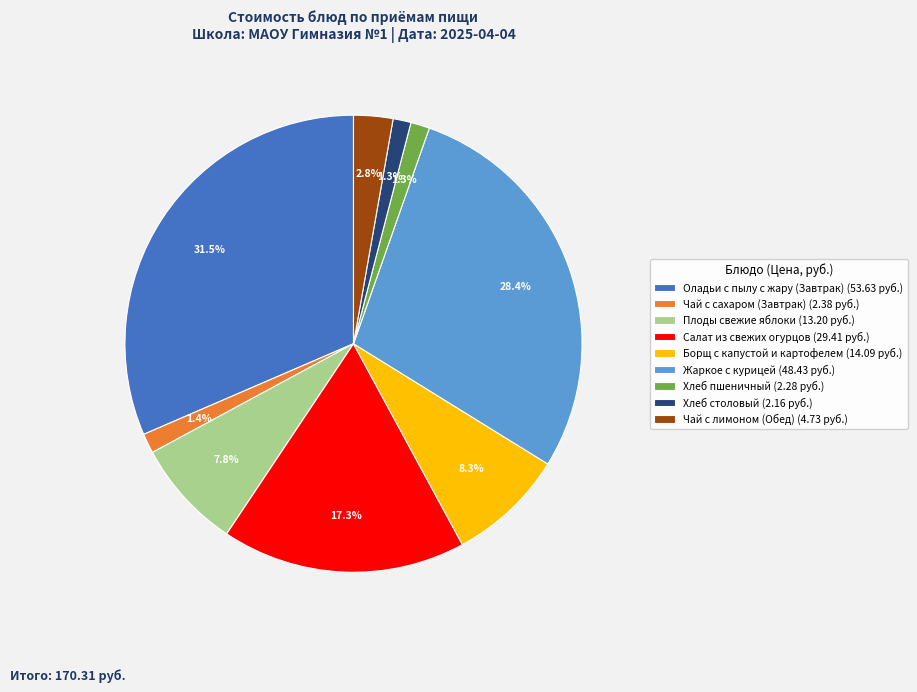

Does Хлеб столовый represent more than half of the total?

No